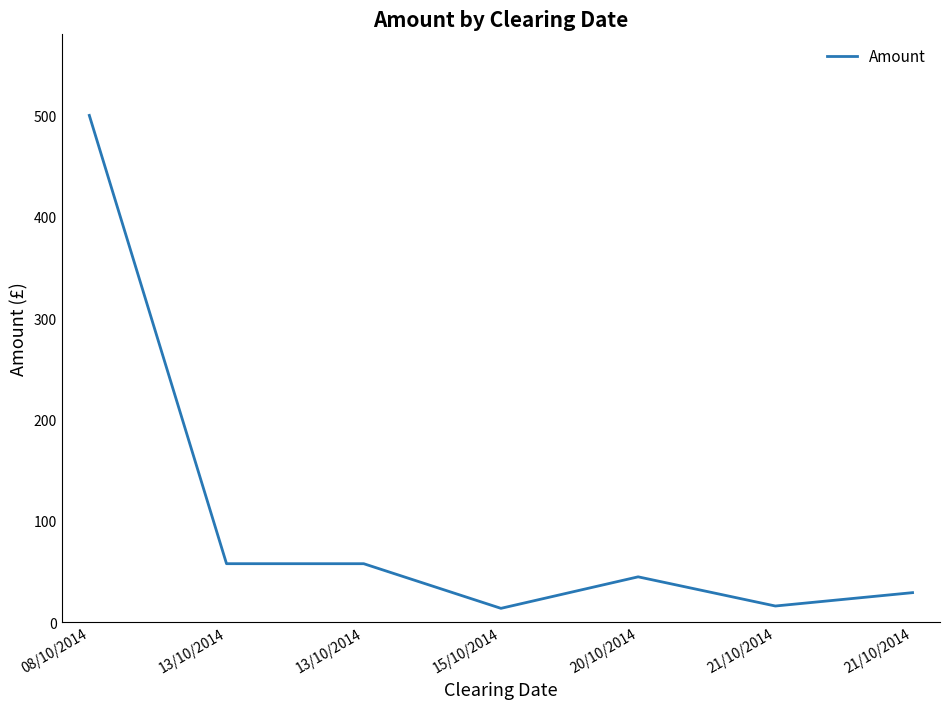

How many values exceed 44?

4